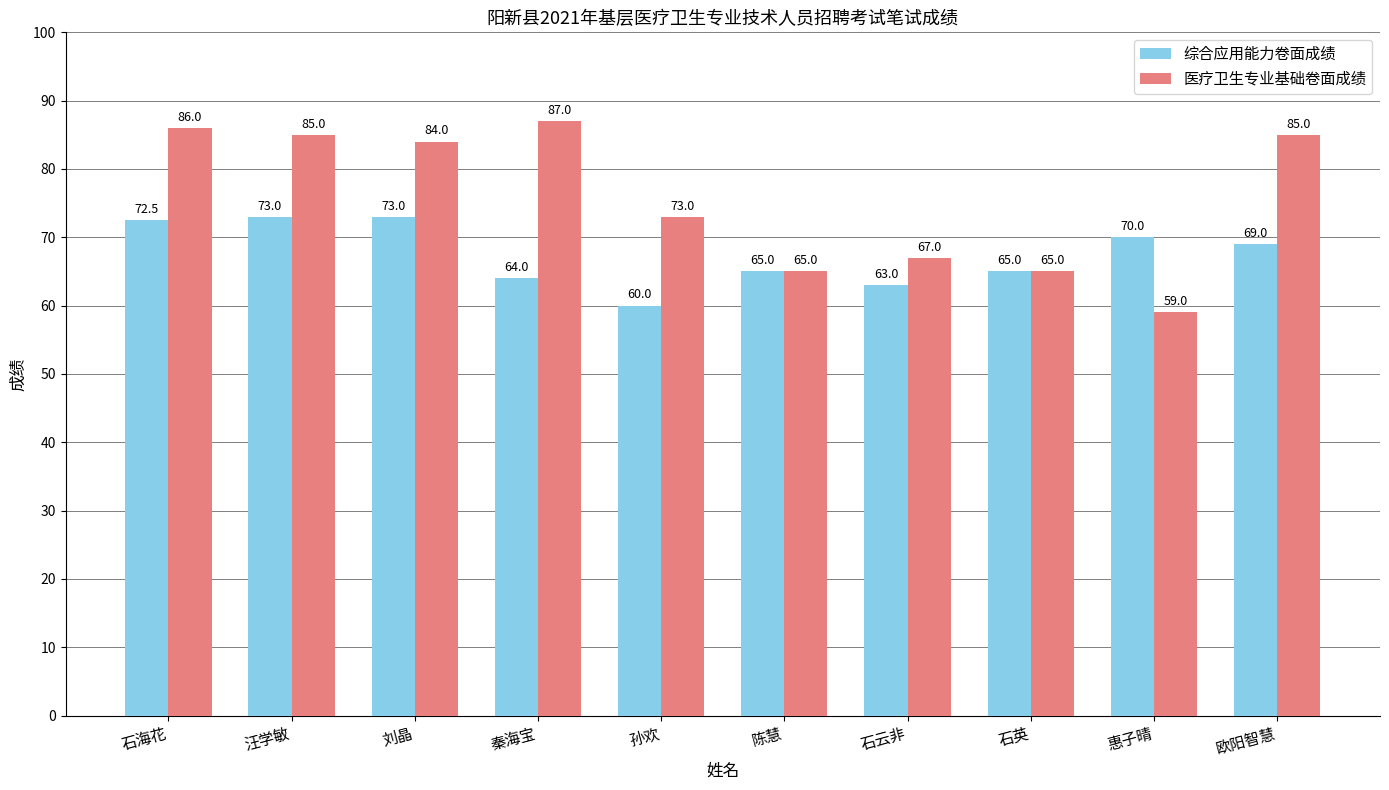

Where is 医疗卫生专业基础卷面成绩 nearest to the value 73?

孙欢